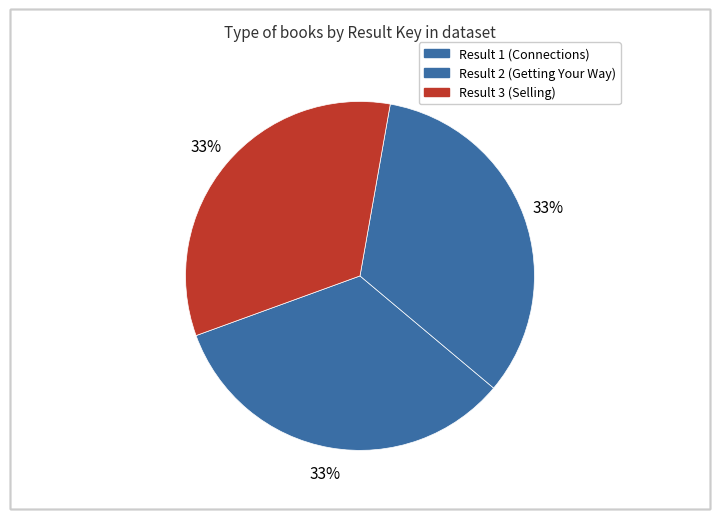

How many slices are in this pie chart?

3